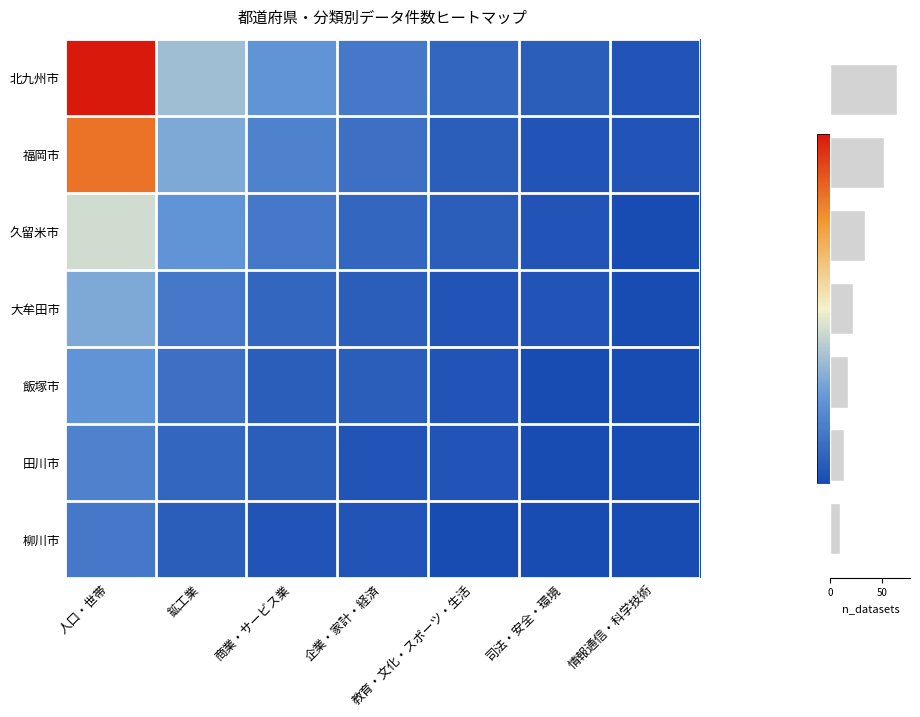

Is it true that 福岡市 equals 0.4 at 鉱工業?

False